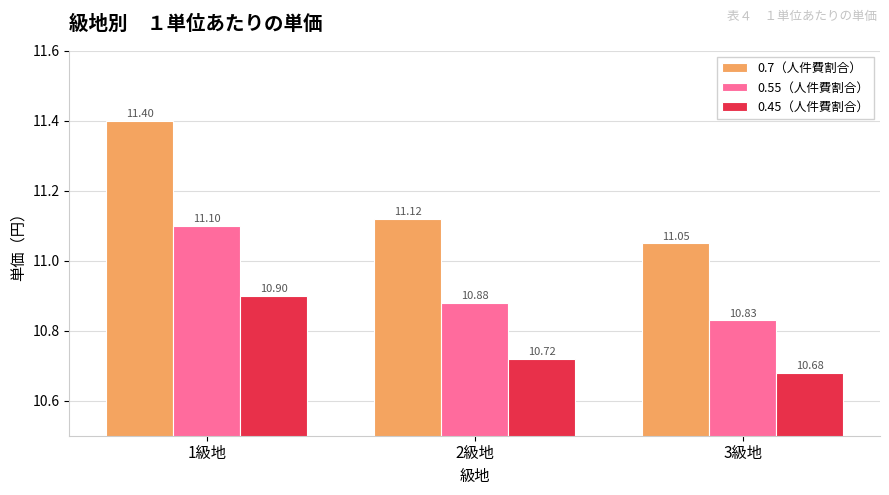

Reading right to left, list all the values displayed in this chart.

0.7（人件費割合）: 3級地=11.1	2級地=11.1	1級地=11.4
0.55（人件費割合）: 3級地=10.8	2級地=10.9	1級地=11.1
0.45（人件費割合）: 3級地=10.7	2級地=10.7	1級地=10.9